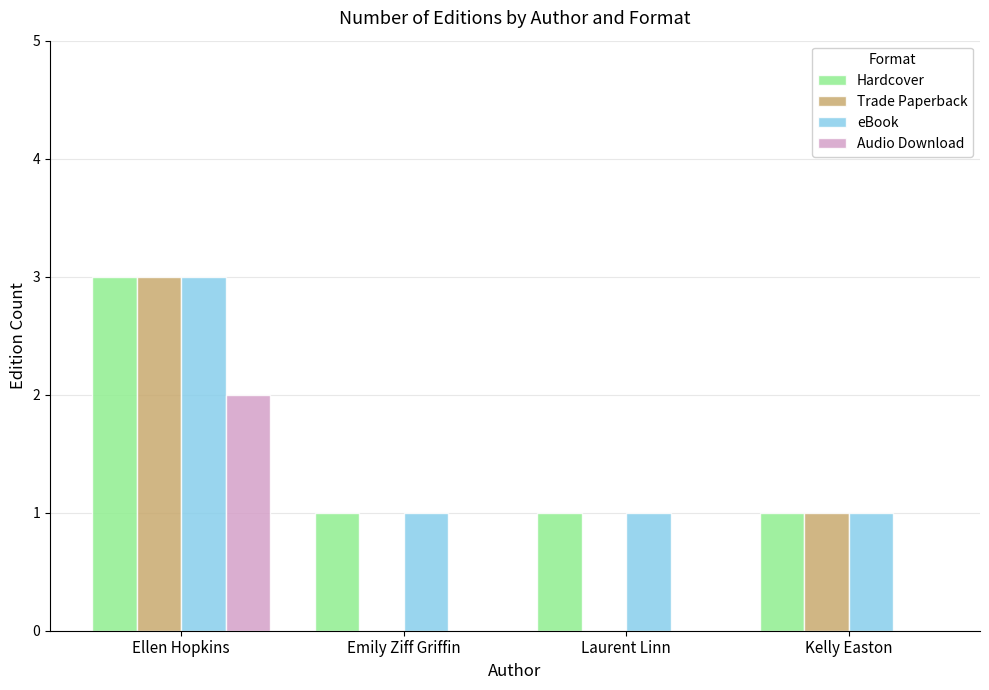

Which category has the highest value in the Hardcover series?

Ellen Hopkins